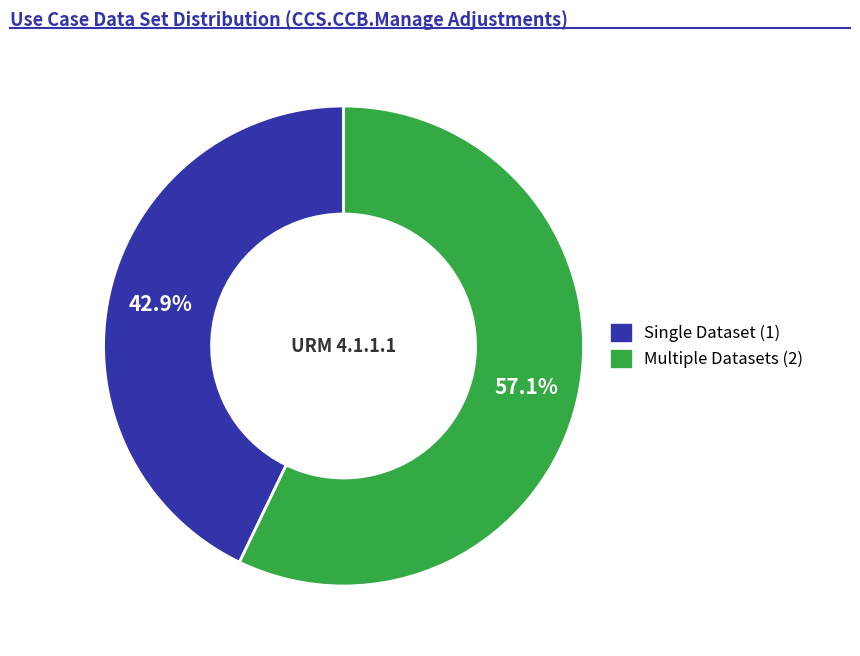

Is there a majority slice in this chart?

Yes